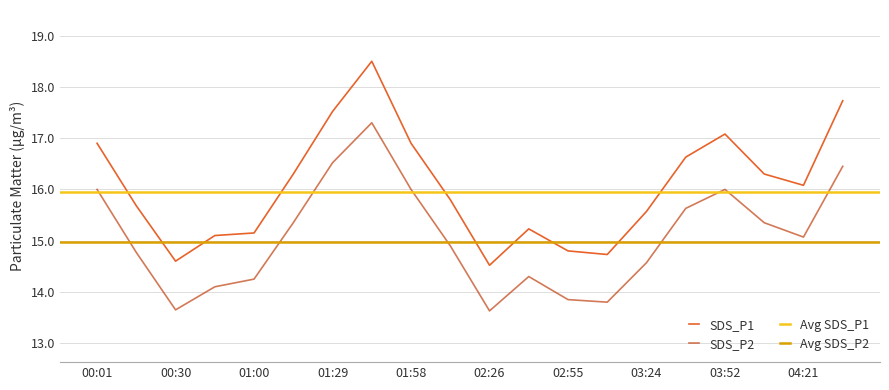

The SDS_P1 series shows 4.6 at 01:00. True or false?

False